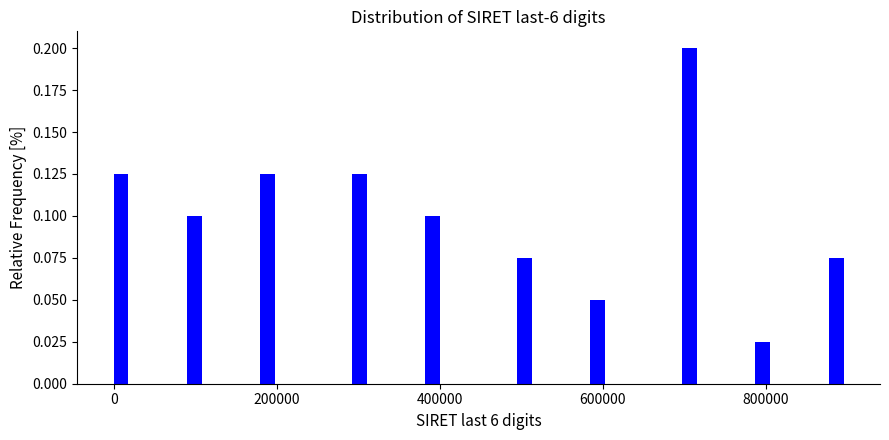

Around what value on the x-axis is the tallest bar? Give the approximate position of its centre, as read against the axis.

700000